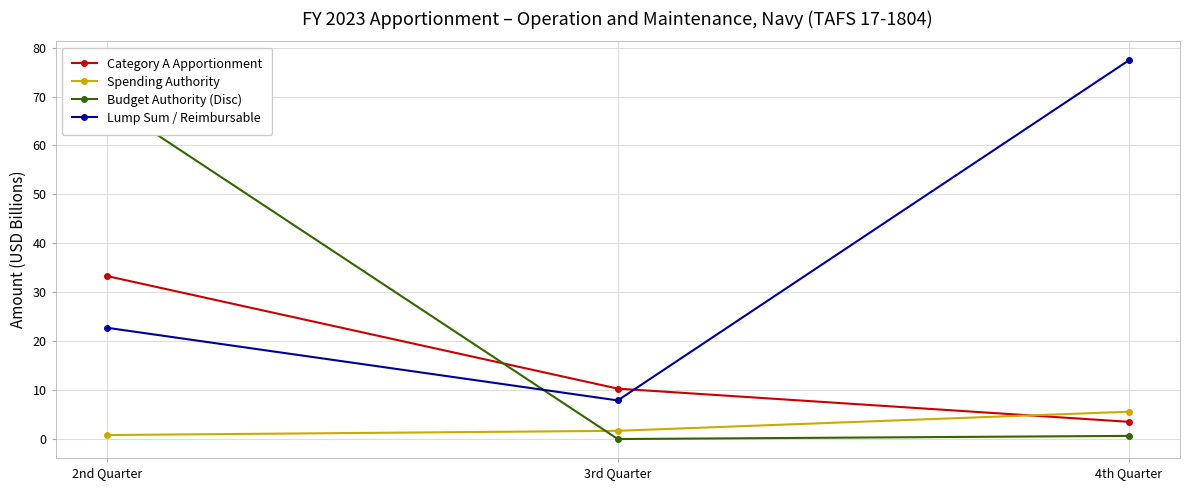

List the series in order of their peak value, highest first.

Lump Sum / Reimbursable, Budget Authority (Disc), Category A Apportionment, Spending Authority